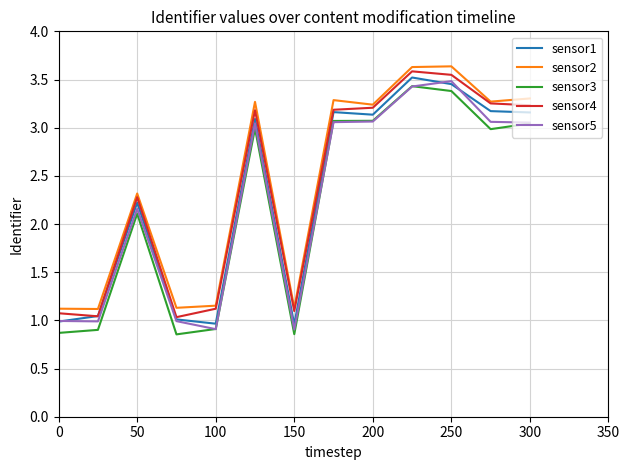

True or false: sensor3 has more than 0 interior local peaks.

True